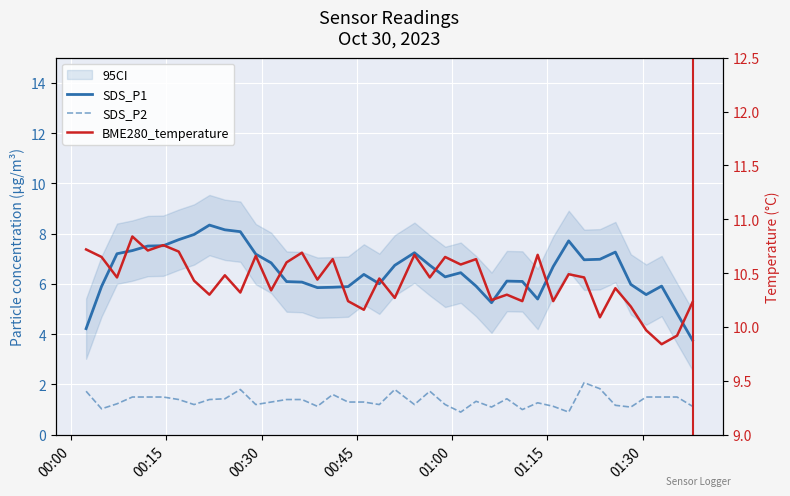

Reading right to left, extract all data points from this chart.

SDS_P1: 3.8	4.8	5.9	5.6	6.0	7.3	7.0	7.0	7.7	6.7	5.4	6.1	6.1	5.3	5.9	6.4	6.3	6.7	7.2	6.7	6.0	6.4	5.9	5.9	5.9	6.1	6.1	6.8	7.2	8.1	8.2	8.3	8.0	7.8	7.5	7.5	7.3	7.2	5.9	4.2
SDS_P2: 1.1	1.5	1.5	1.5	1.1	1.2	1.8	2.1	0.9	1.1	1.3	1.0	1.4	1.1	1.3	0.9	1.2	1.7	1.2	1.8	1.2	1.3	1.3	1.6	1.1	1.4	1.4	1.3	1.2	1.8	1.4	1.4	1.2	1.4	1.5	1.5	1.5	1.2	1.0	1.7
BME280_temperature: 10.2	9.9	9.8	10.0	10.2	10.4	10.1	10.5	10.5	10.2	10.7	10.2	10.3	10.2	10.6	10.6	10.7	10.5	10.7	10.3	10.4	10.2	10.2	10.6	10.4	10.7	10.6	10.3	10.7	10.3	10.5	10.3	10.4	10.7	10.8	10.7	10.8	10.5	10.7	10.7